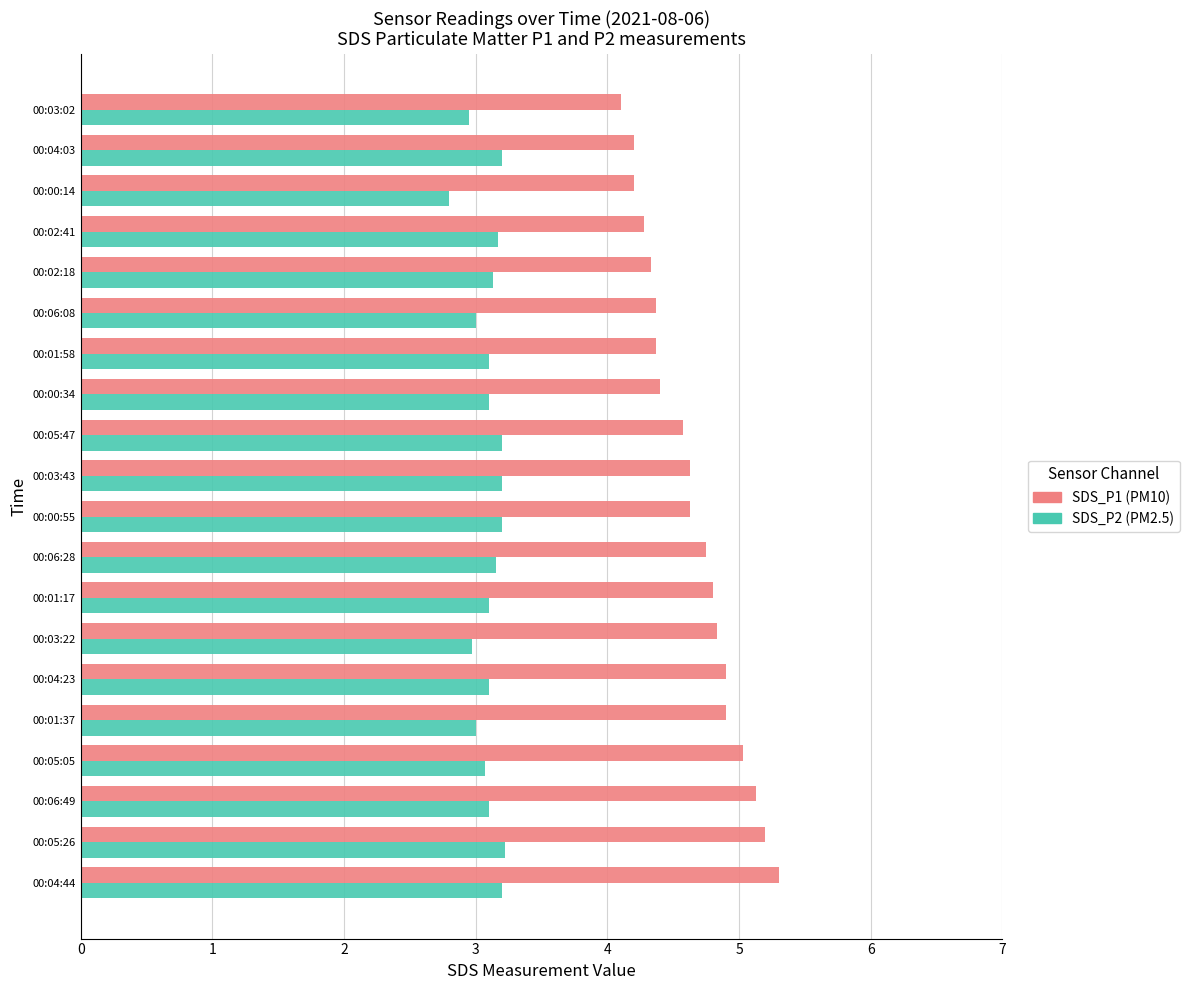

What is the spread (max minus min) of values at 00:04:44?

2.1